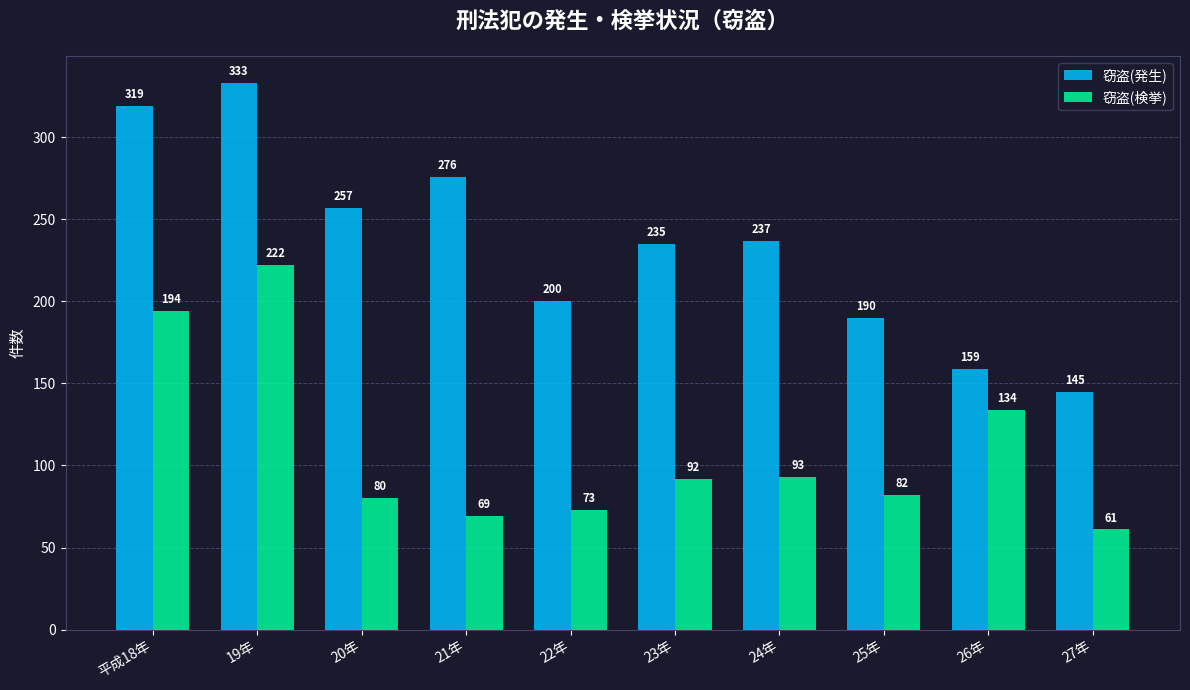

What is the approximate value of 窃盗(検挙) at 25年?

82